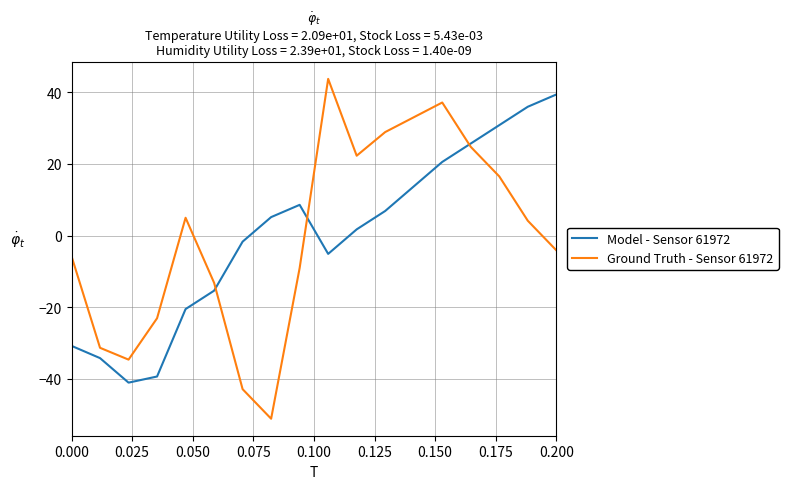

Which series has the widest spread of values?

Ground Truth - Sensor 61972